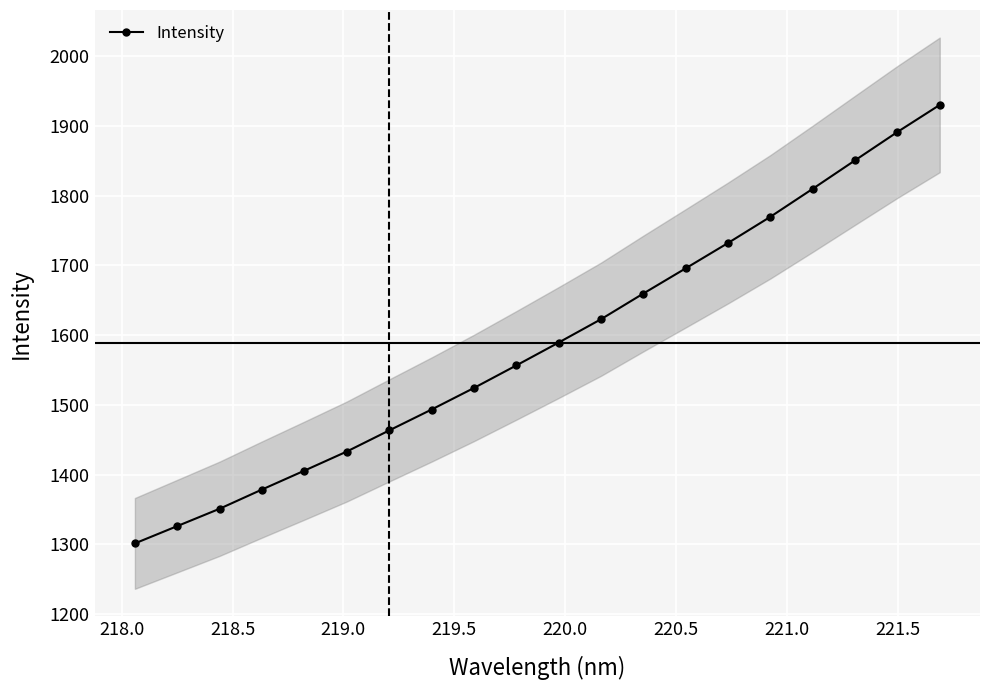

True or false: Intensity has more than 2 interior local peaks.

False